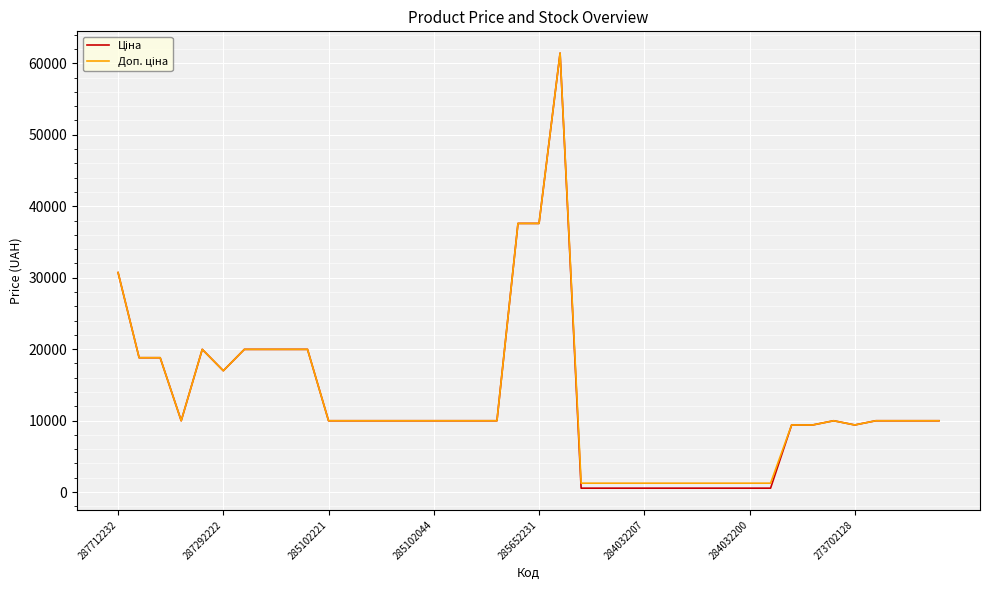

What is the maximum value shown in the chart?

61434.3